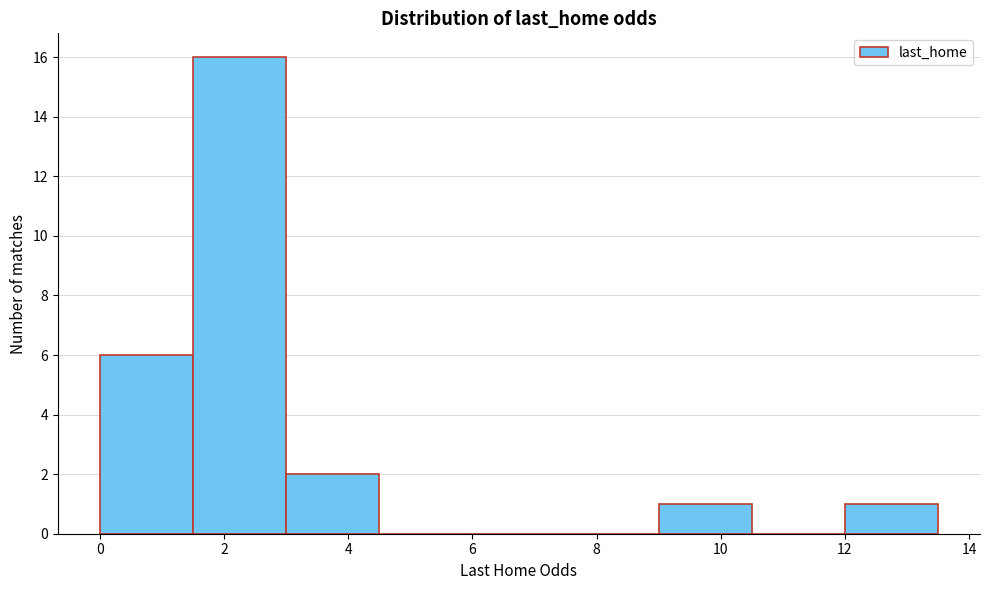

Over which range of the x-axis is the bar tallest?

1.5 to 3.0